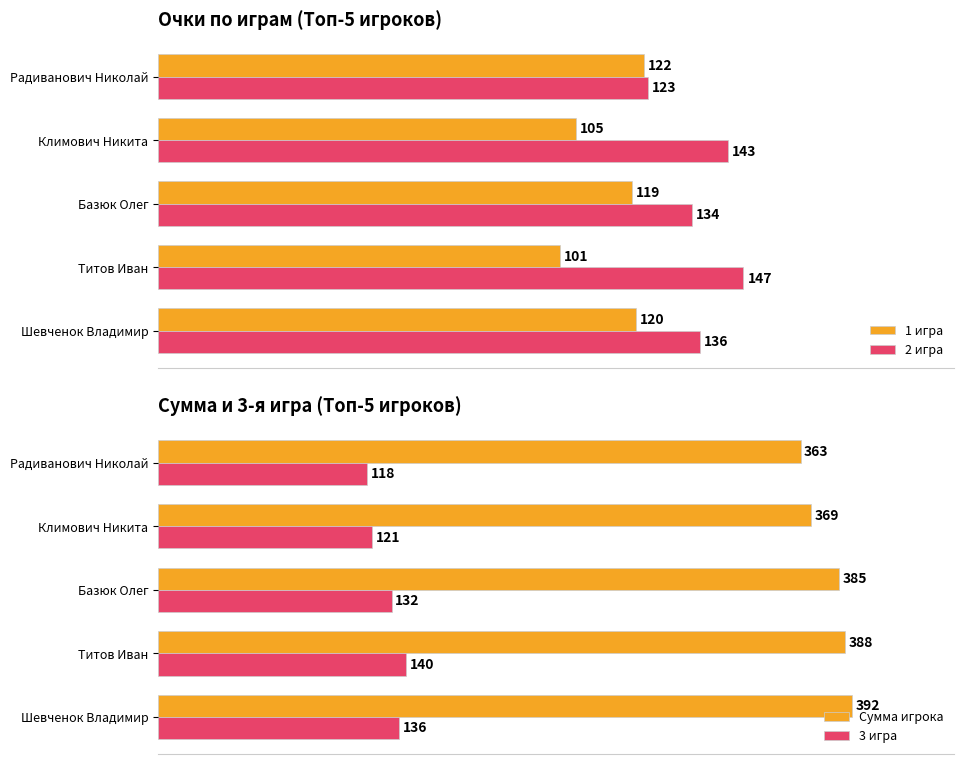

At which label does 2 игра reach its peak?

Титов Иван